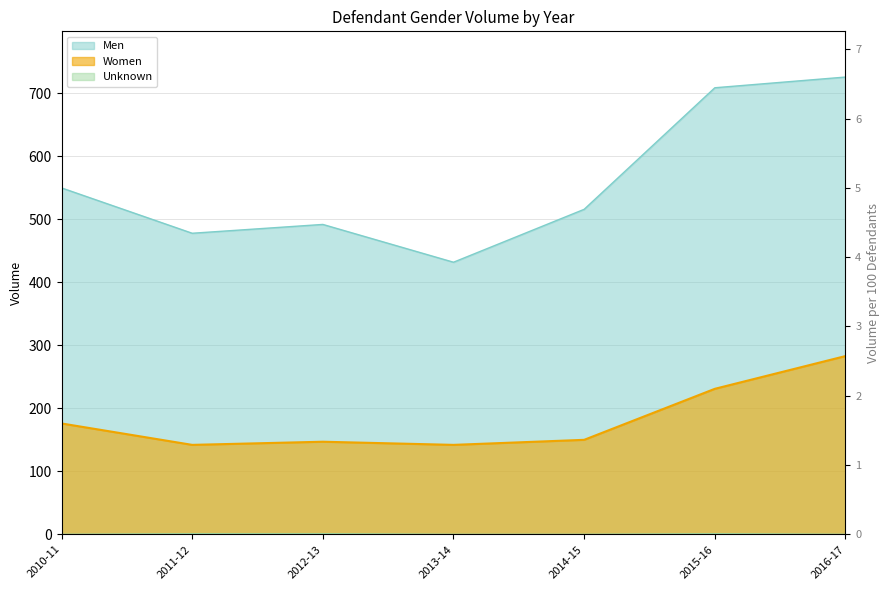

Count the Unknown values in the range 0 to 1.

7